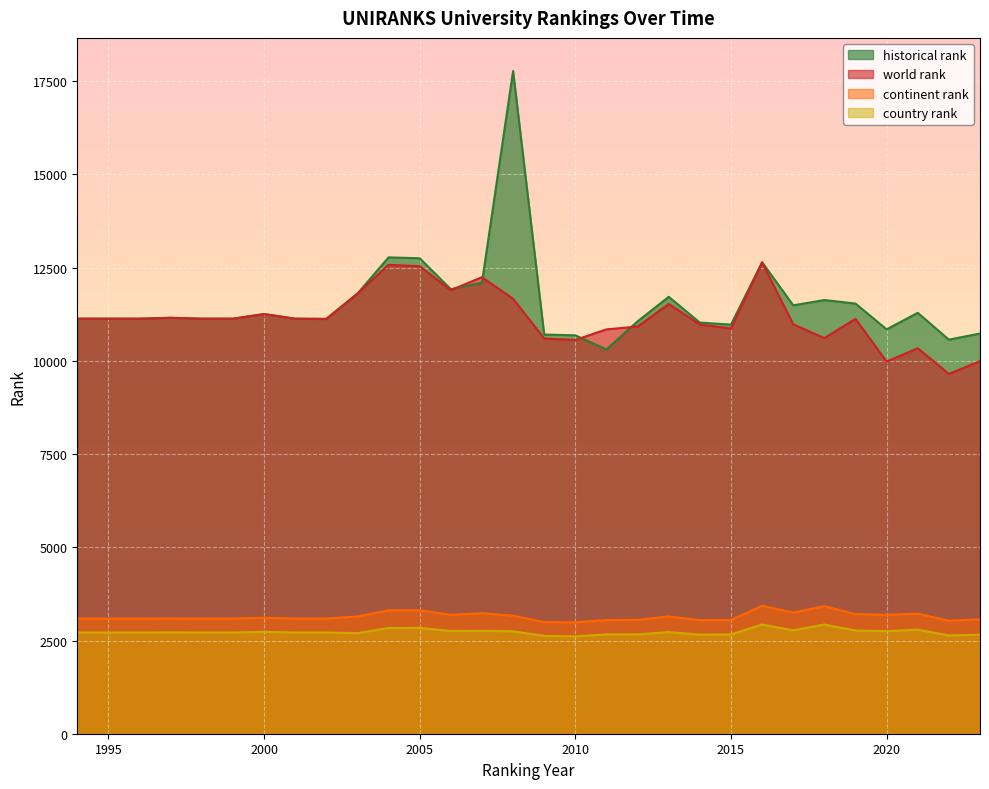

Is the value of continent rank at 2009 greater than the value of country rank at 2012?

Yes